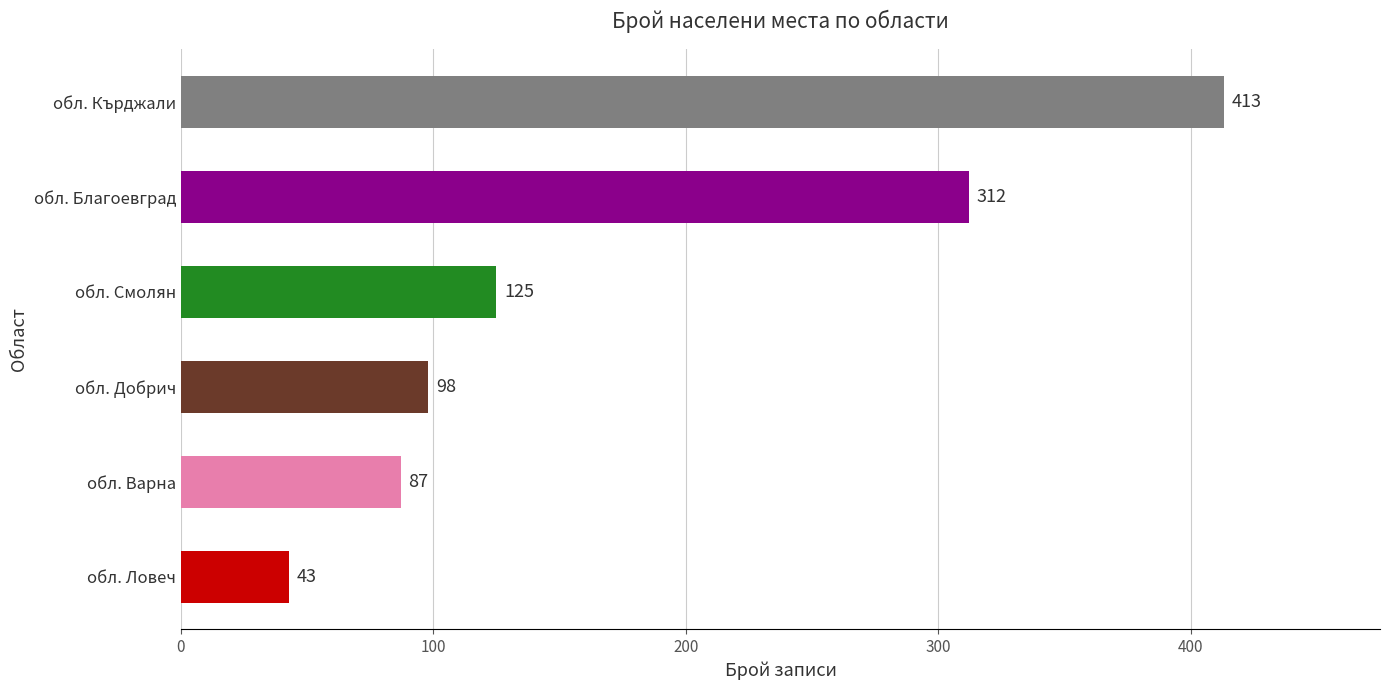

Reading top to bottom, transcribe all the data shown in this chart.

413	312	125	98	87	43